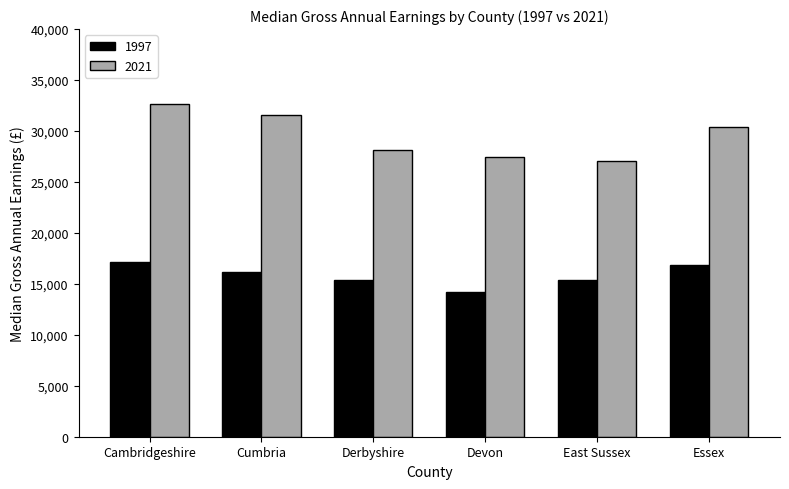

How many distinct data groups are displayed?

2